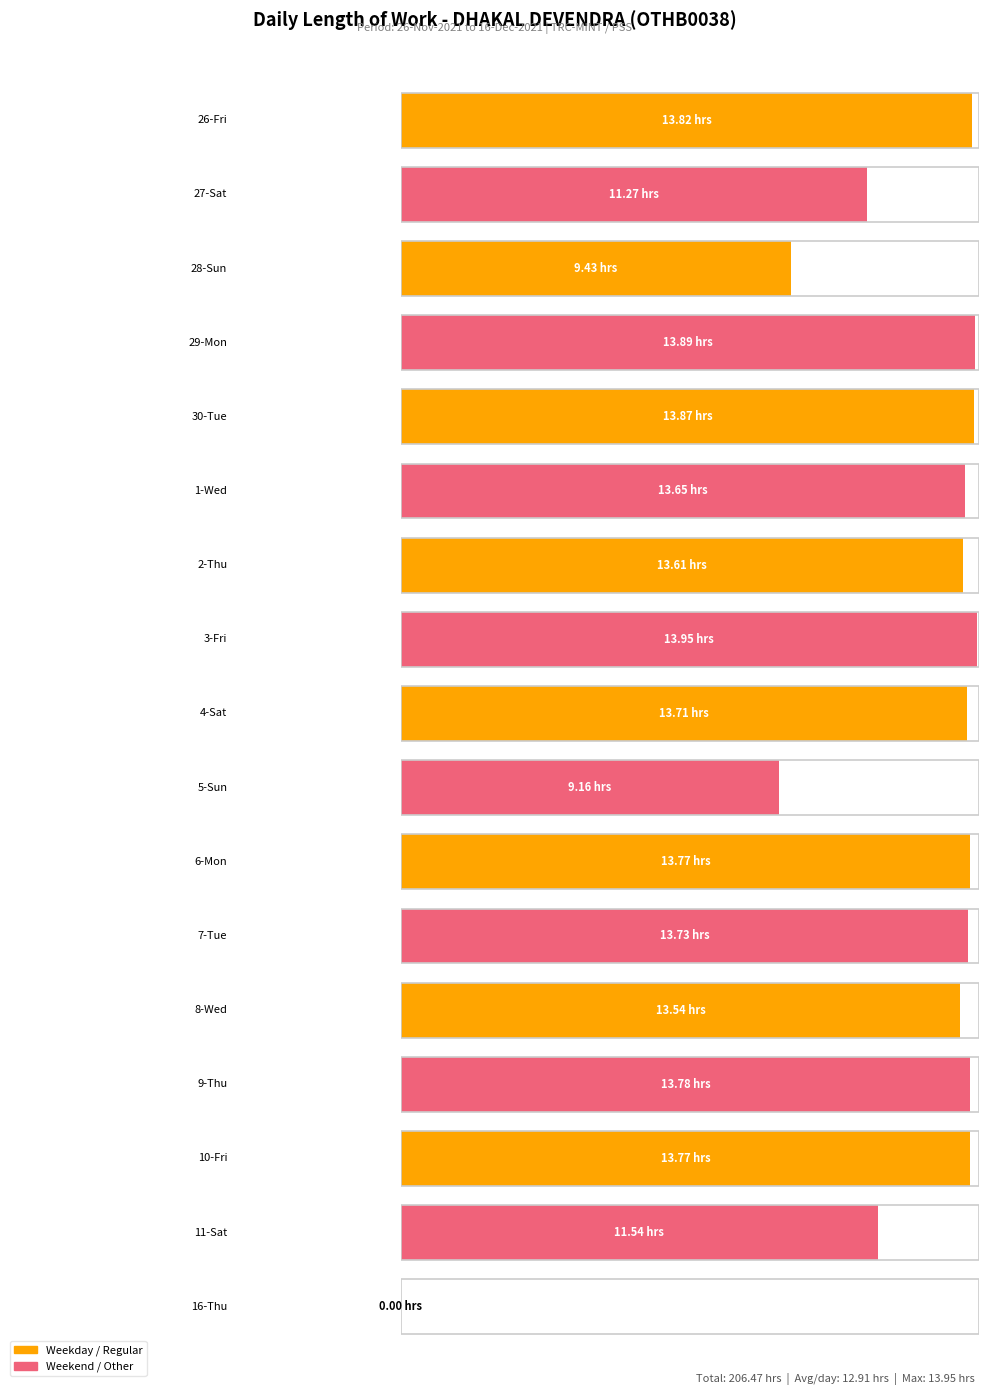

What is the label of the 13th bar from the right?

30-Tue